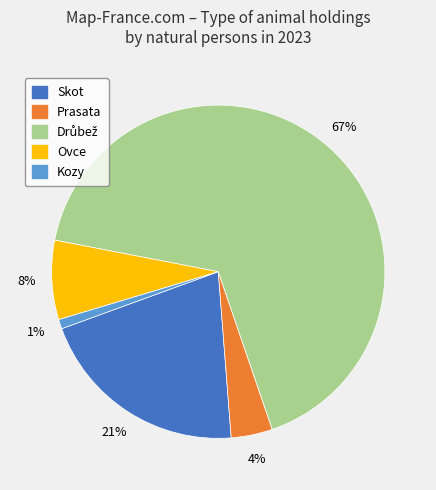

Which category has the smallest portion of the pie?

Kozy